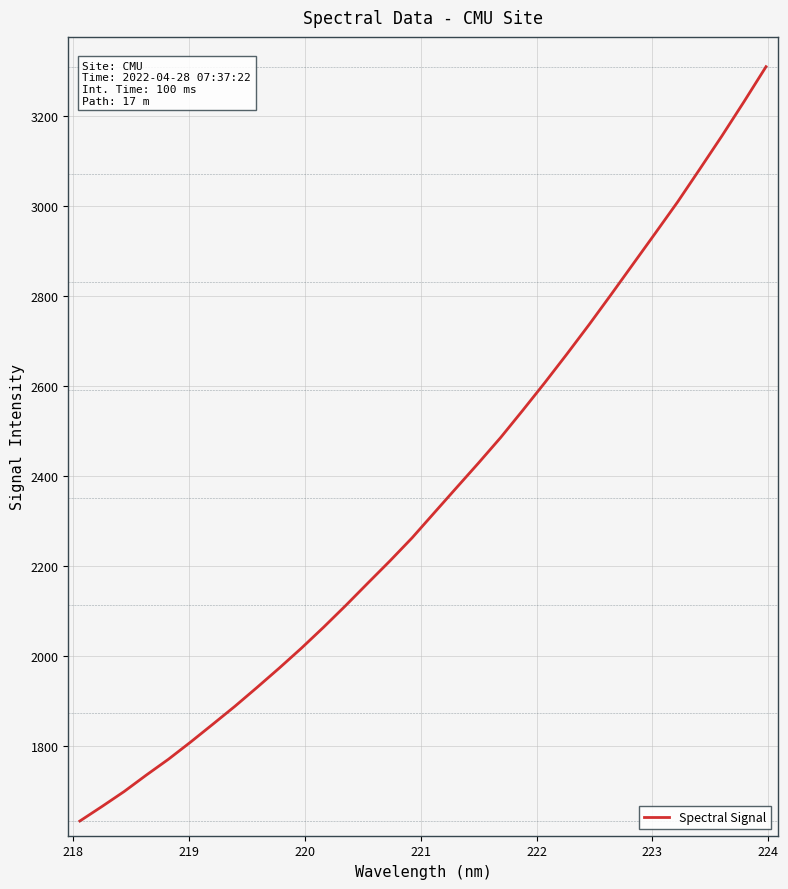

What is the smallest value displayed?

1633.5